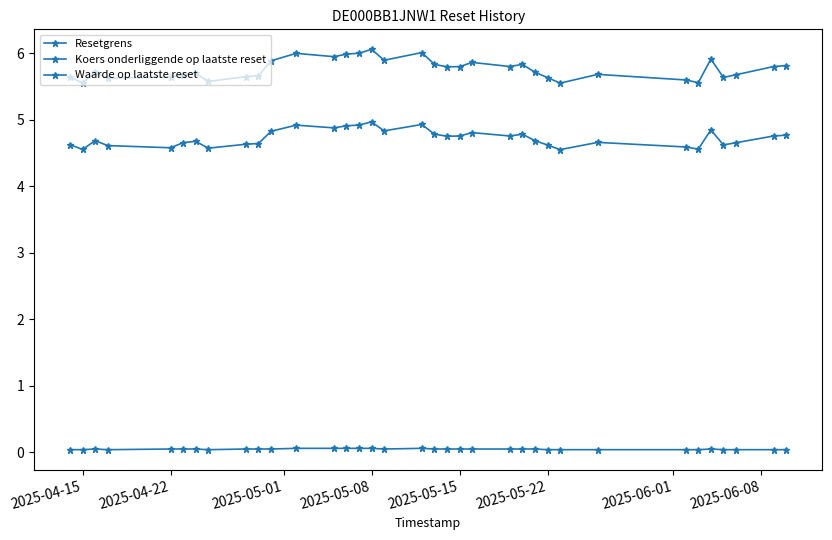

Does the chart display data point markers on the line(s)?

Yes